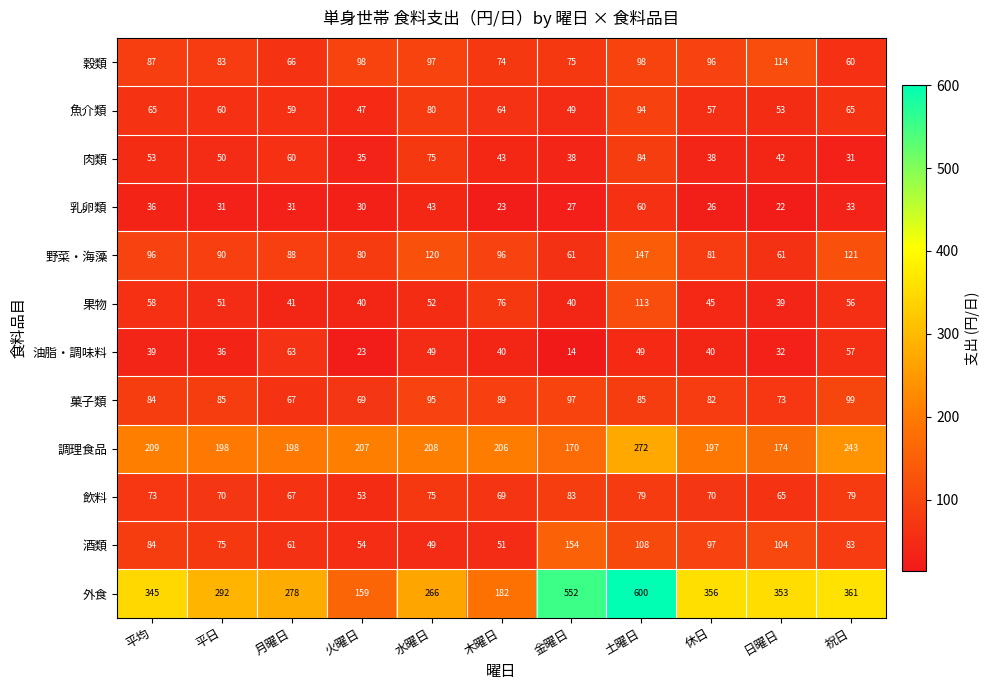

How many distinct data groups are displayed?

12